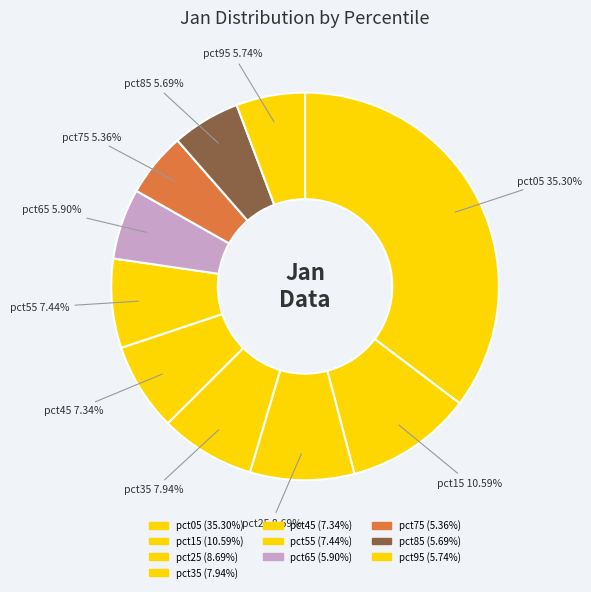

The pct45 slice represents 7% of the pie. True or false?

True